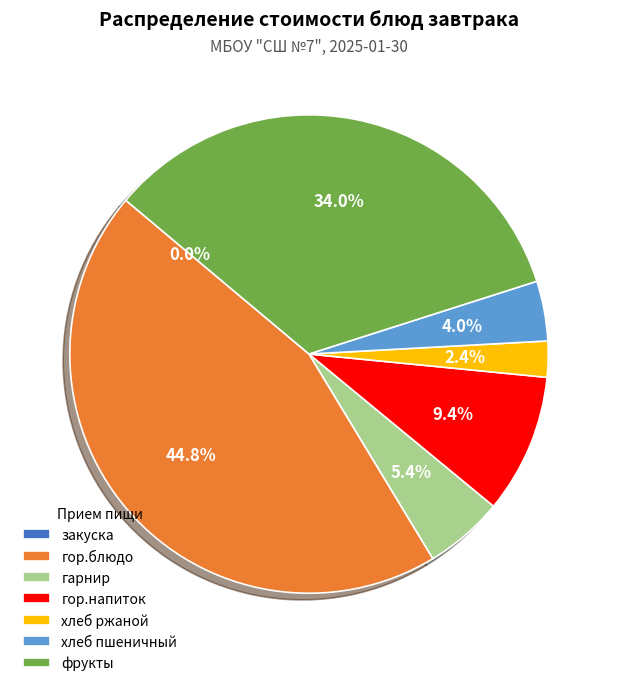

How many slices are in this pie chart?

7